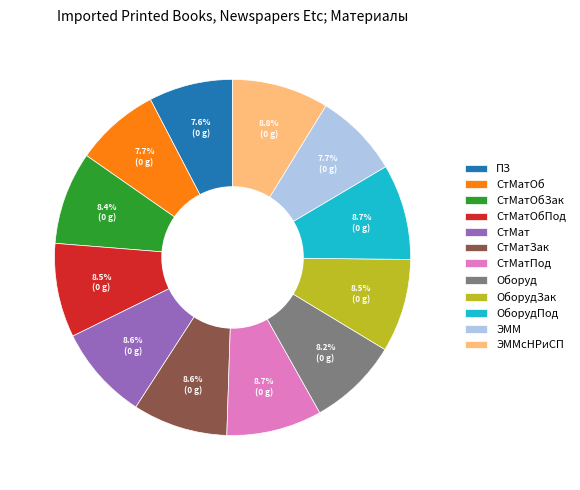

What percentage is the СтМатПод slice, to the nearest percent?

9%